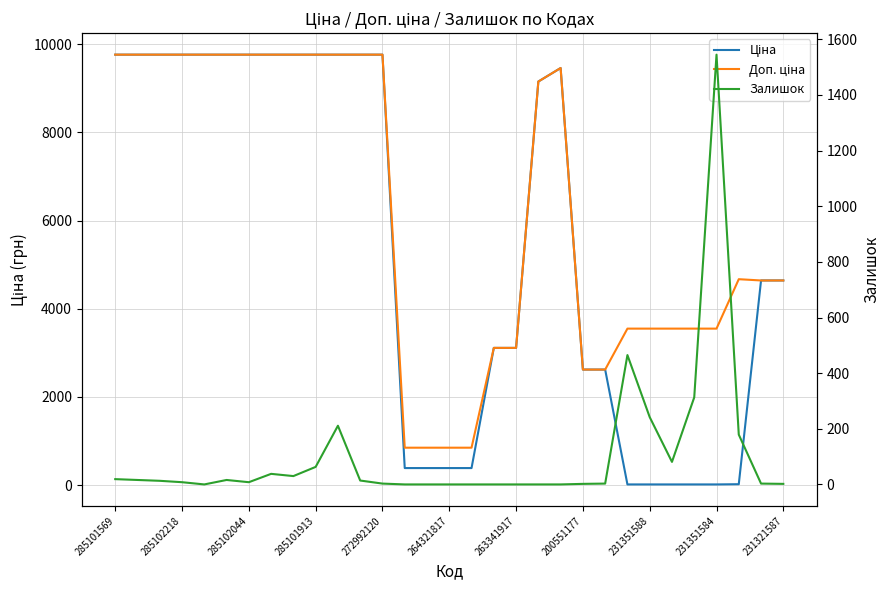

How many interior local peaks does the Доп. ціна series have?

2